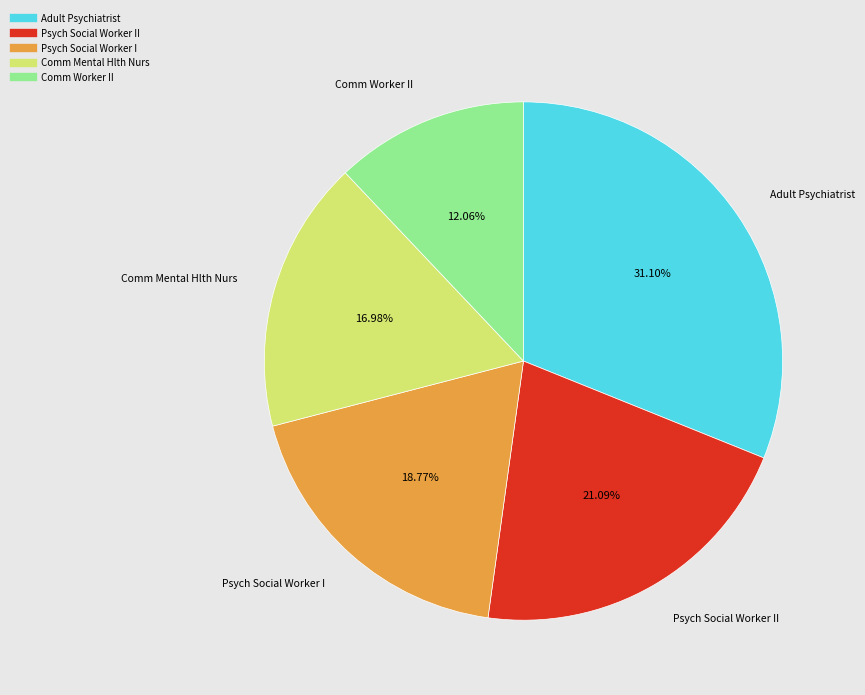

How many segments does this pie chart have?

5